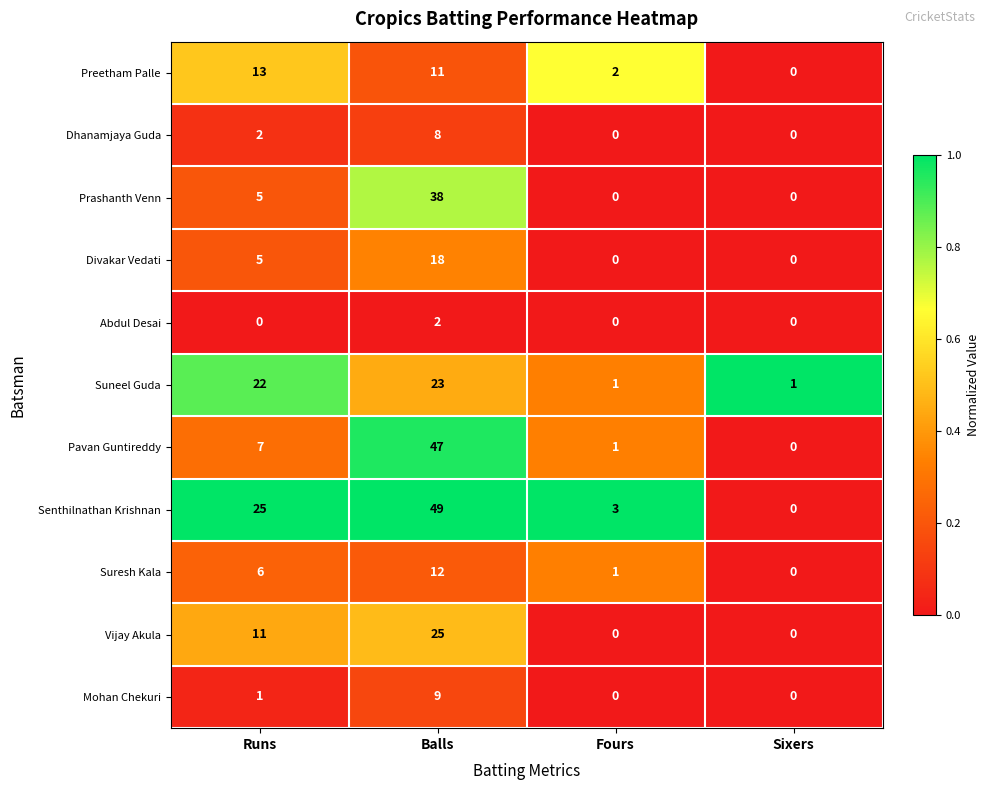

Which category has the highest value in the Dhanamjaya Guda series?

Balls